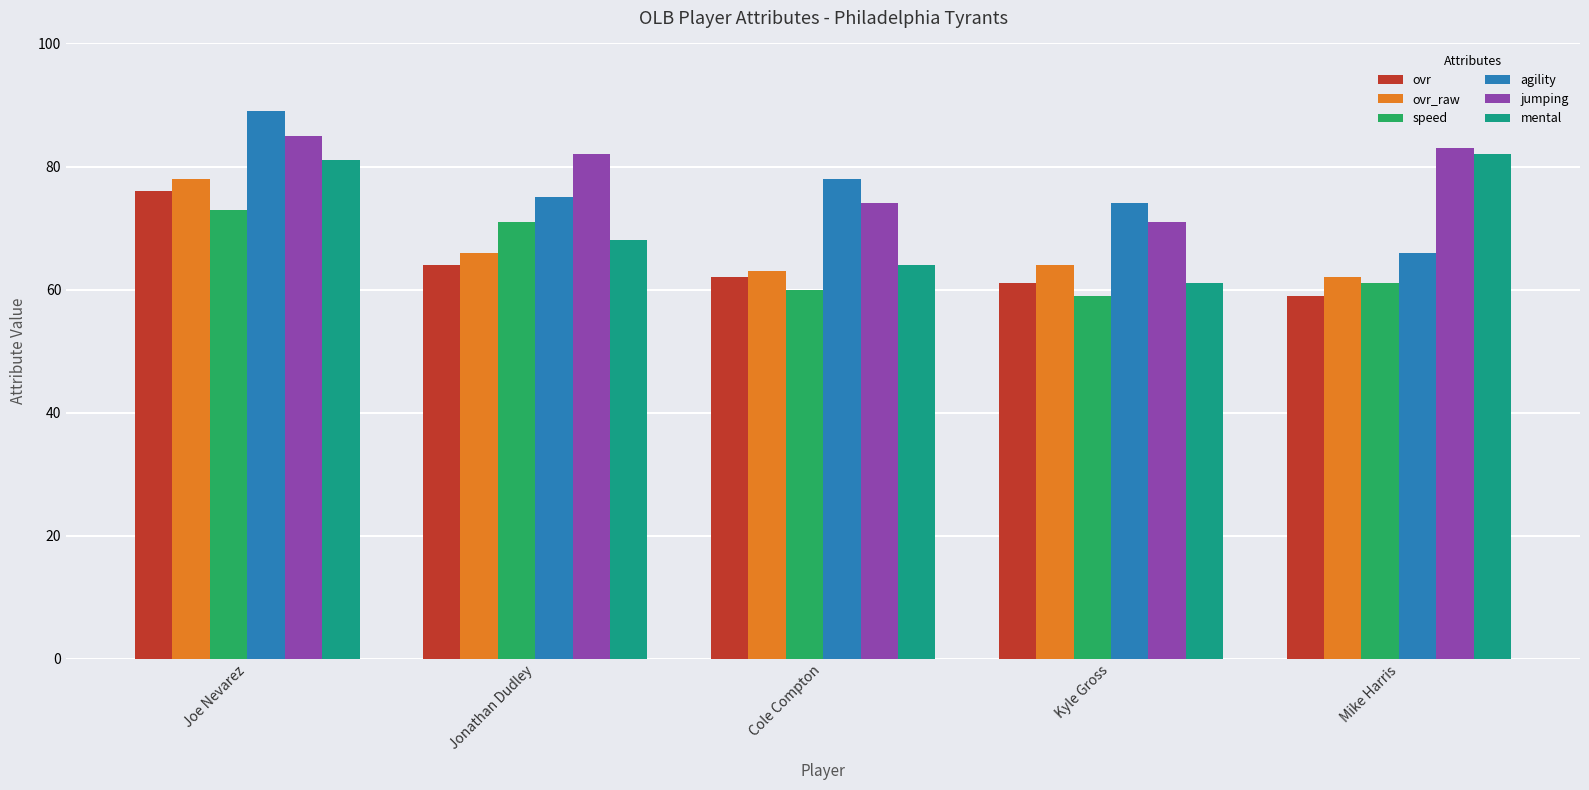

At how many categories does at least one series exceed 75?

4